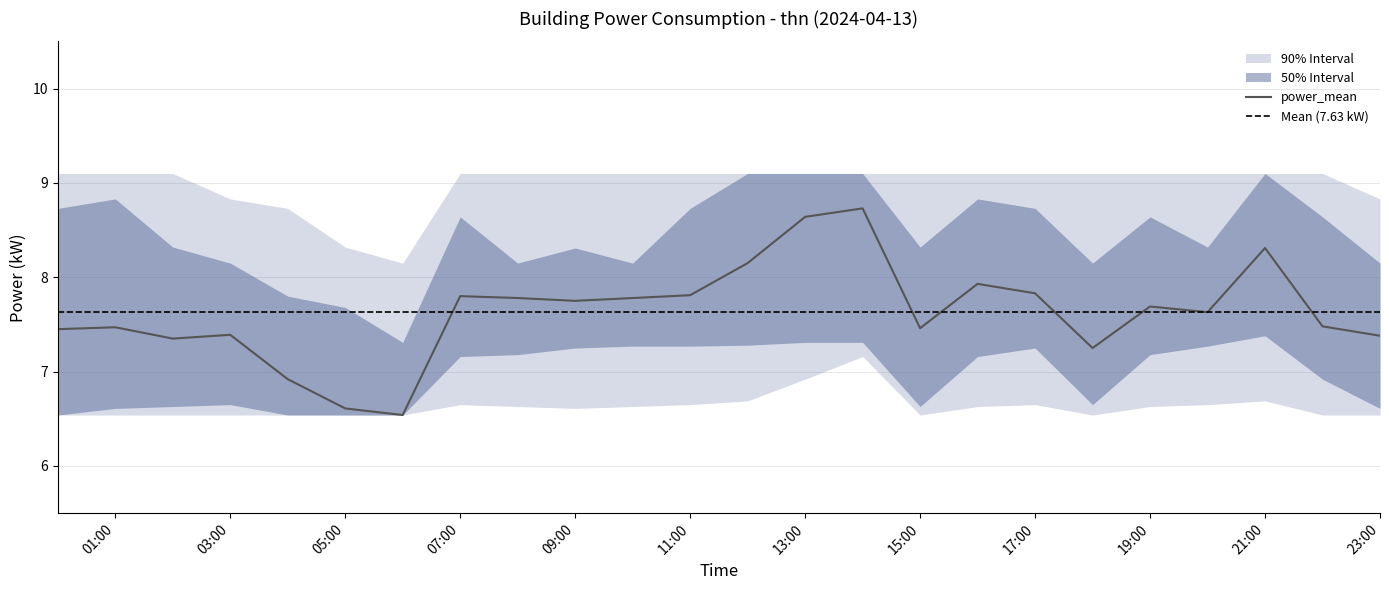

What is the total value across all series at 11:00?

39.6